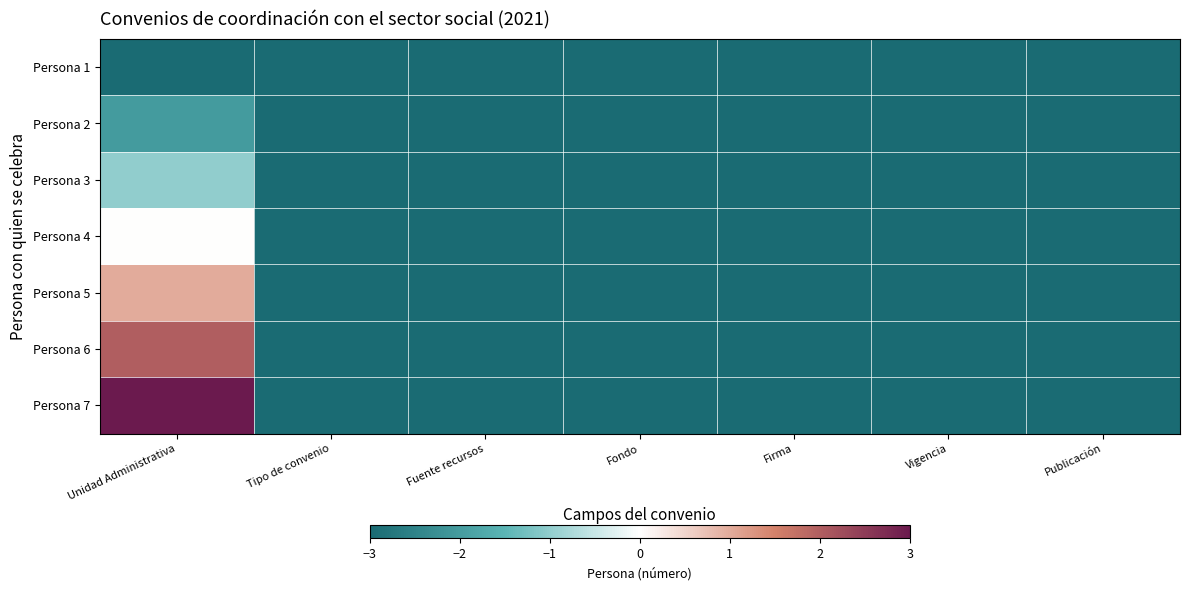

At which category is the sum across all series the highest?

Unidad Administrativa